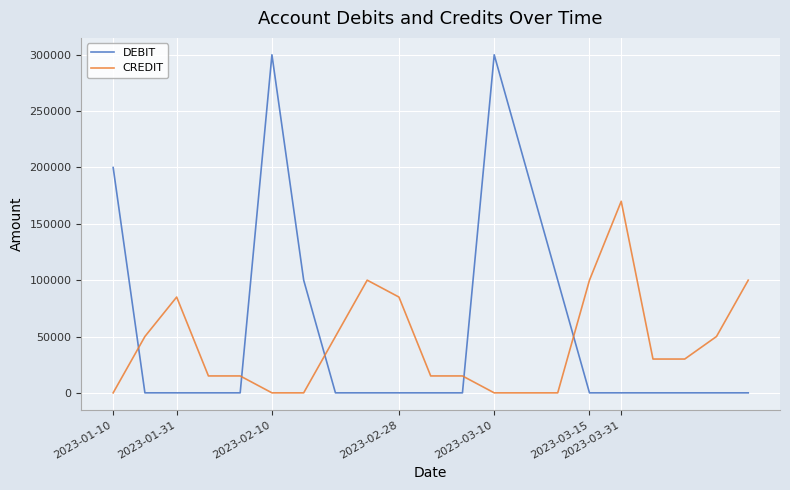

Which series has the widest spread of values?

DEBIT